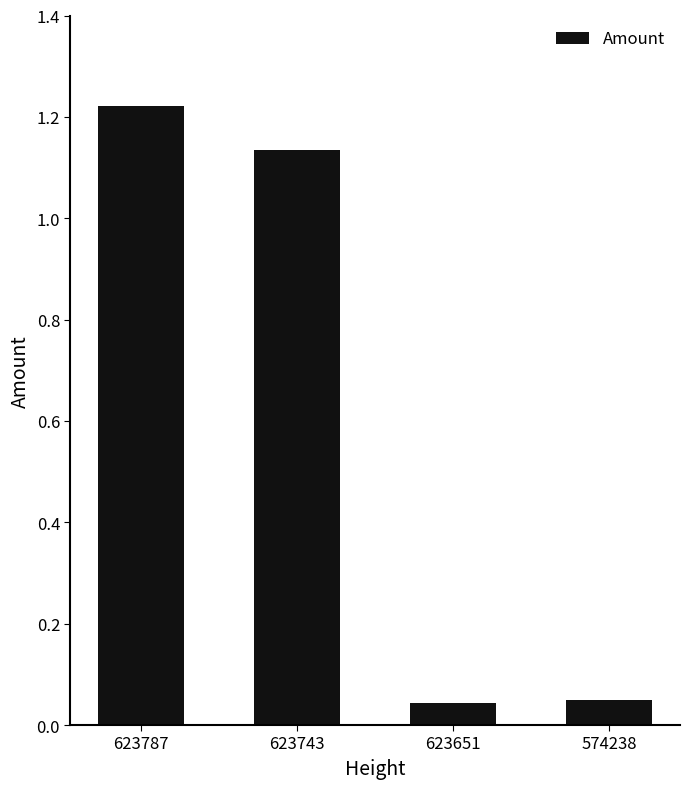

At which label does the data first exceed 1?

623787